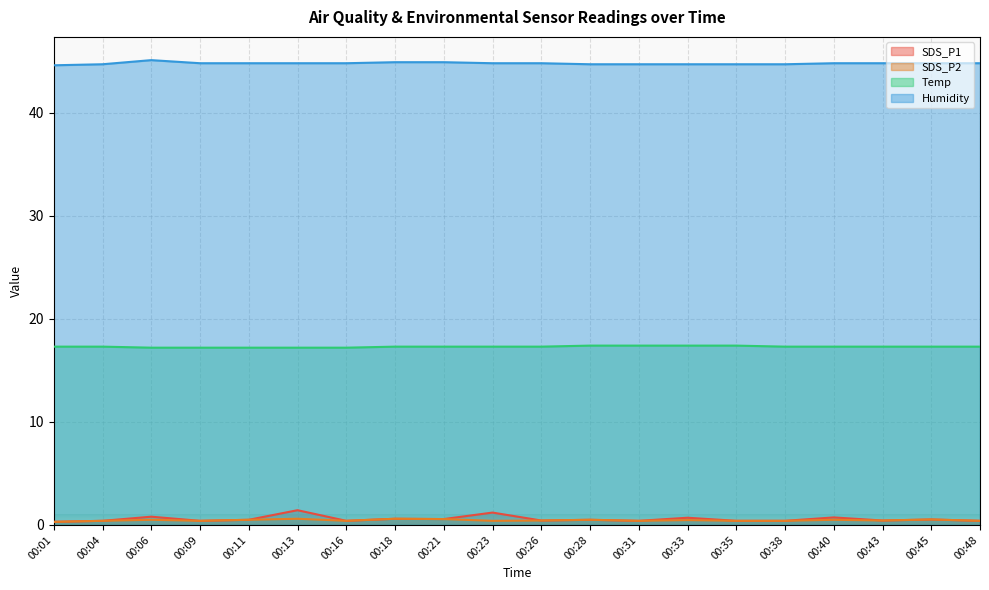

How many interior local valleys does the SDS_P1 series have?

6